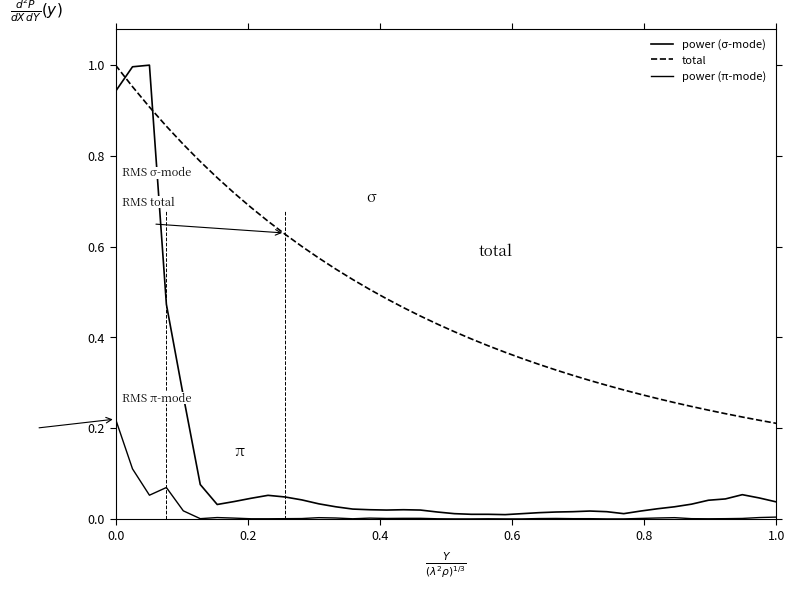

In power (π-mode), how many points are higher than both neighbors (excluding endpoints)?

8